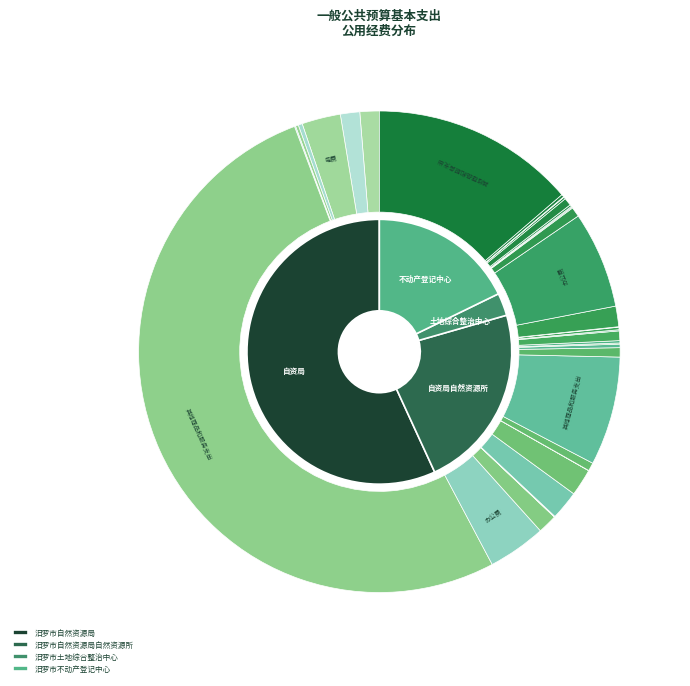

Which category accounts for the majority?

汨罗市自然资源局